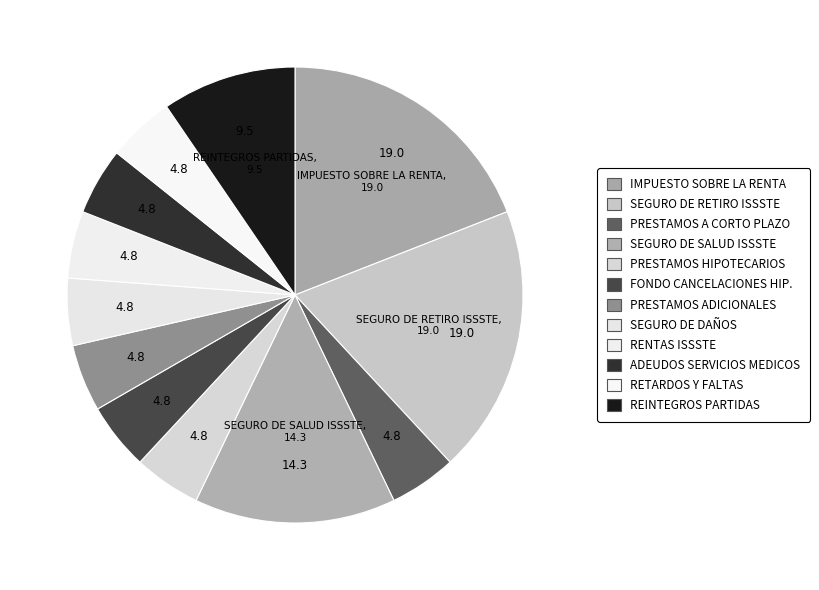

How many slices are in this pie chart?

12